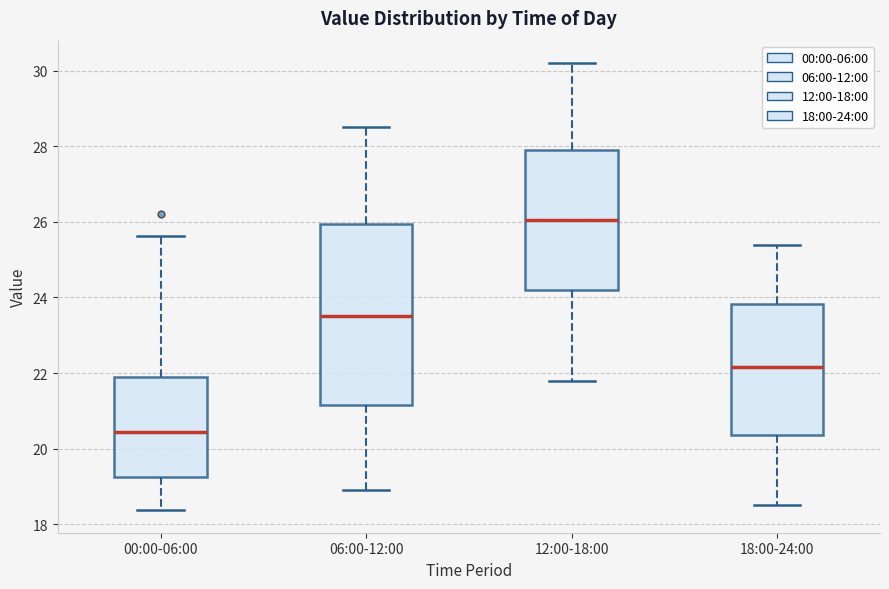

Reading left to right, read every box against the y-axis: the position of its median line, the range the box covers, and the ends of its whiskers. The values are not printed on the chart, so give them approximately, as read against the axis.

00:00-06:00: median 20.4, box 19.2 to 22.0, whiskers 18.4 to 25.6
06:00-12:00: median 23.6, box 21.2 to 26.0, whiskers 19.0 to 28.6
12:00-18:00: median 26.0, box 24.2 to 28.0, whiskers 21.8 to 30.2
18:00-24:00: median 22.2, box 20.4 to 23.8, whiskers 18.6 to 25.4